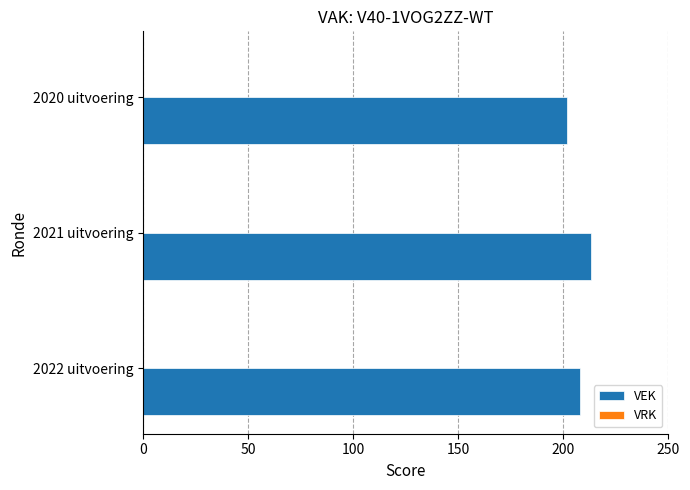

What is the change in value from 2021 uitvoering to 2020 uitvoering?

-11